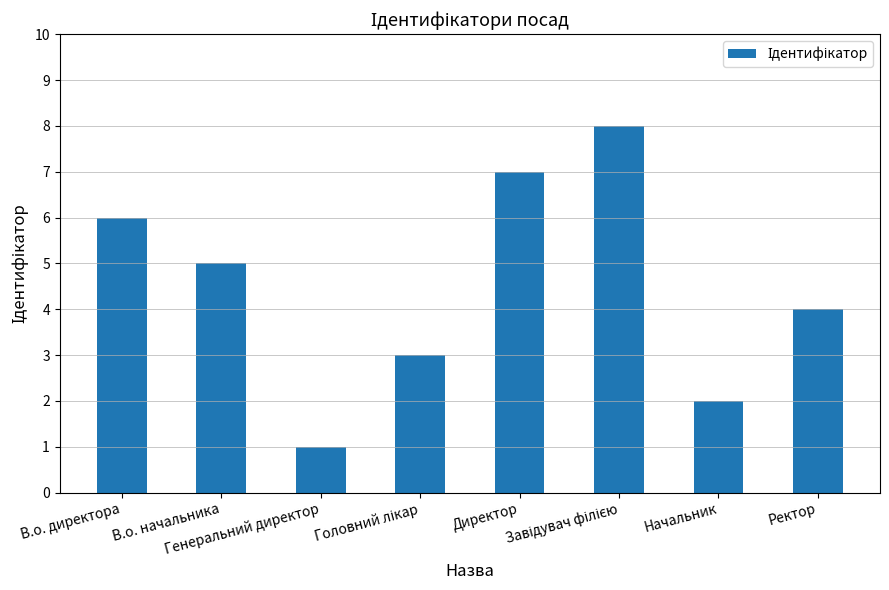

What is the difference between the second highest and minimum values?

6